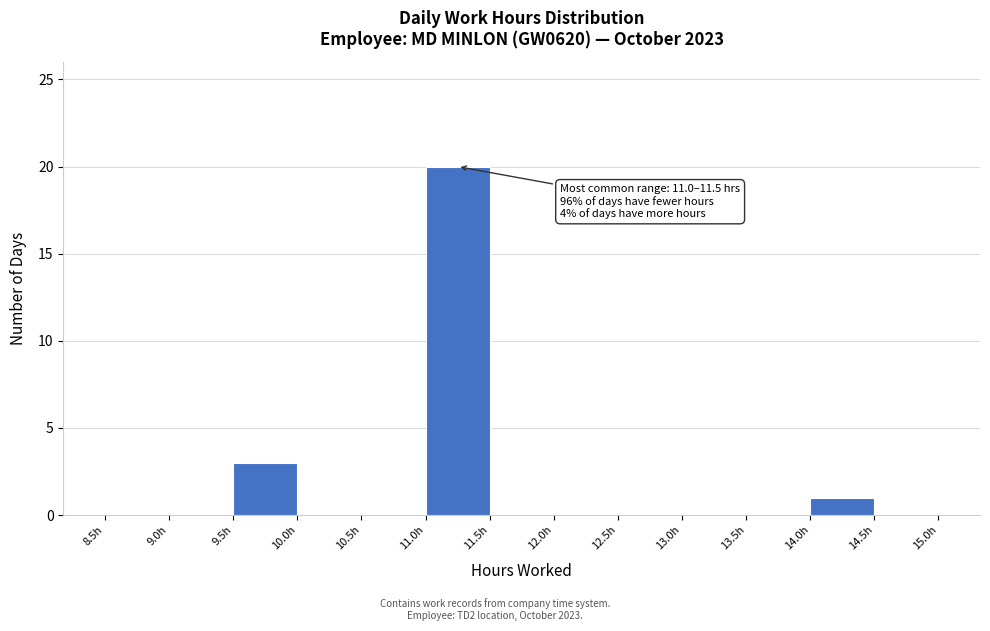

Which range on the x-axis has the tallest bar?

11.0 to 11.5